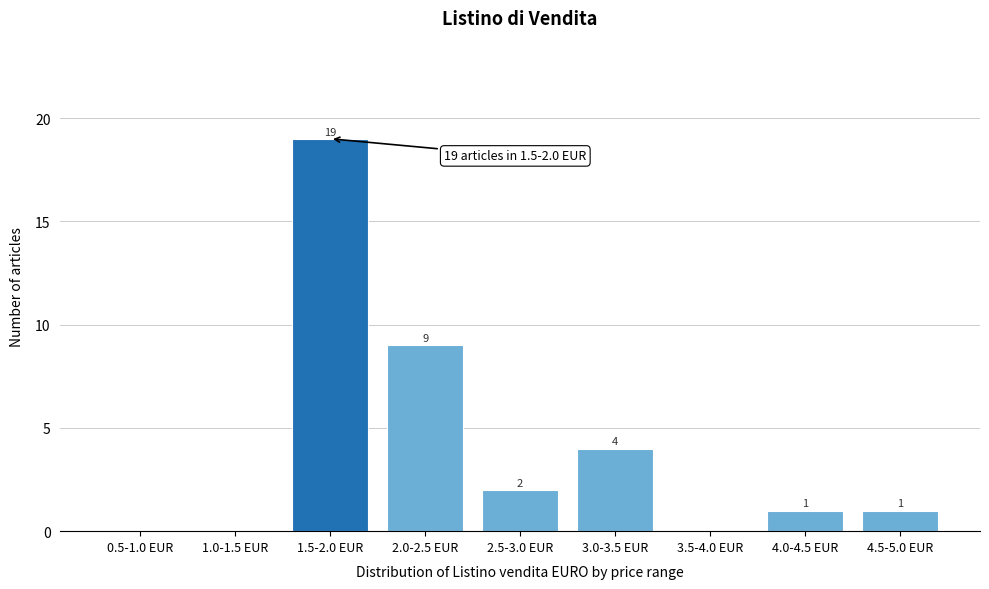

Reading right to left, list all the values displayed in this chart.

4.5-5.0 EUR=1	4.0-4.5 EUR=1	3.5-4.0 EUR=0	3.0-3.5 EUR=4	2.5-3.0 EUR=2	2.0-2.5 EUR=9	1.5-2.0 EUR=19	1.0-1.5 EUR=0	0.5-1.0 EUR=0